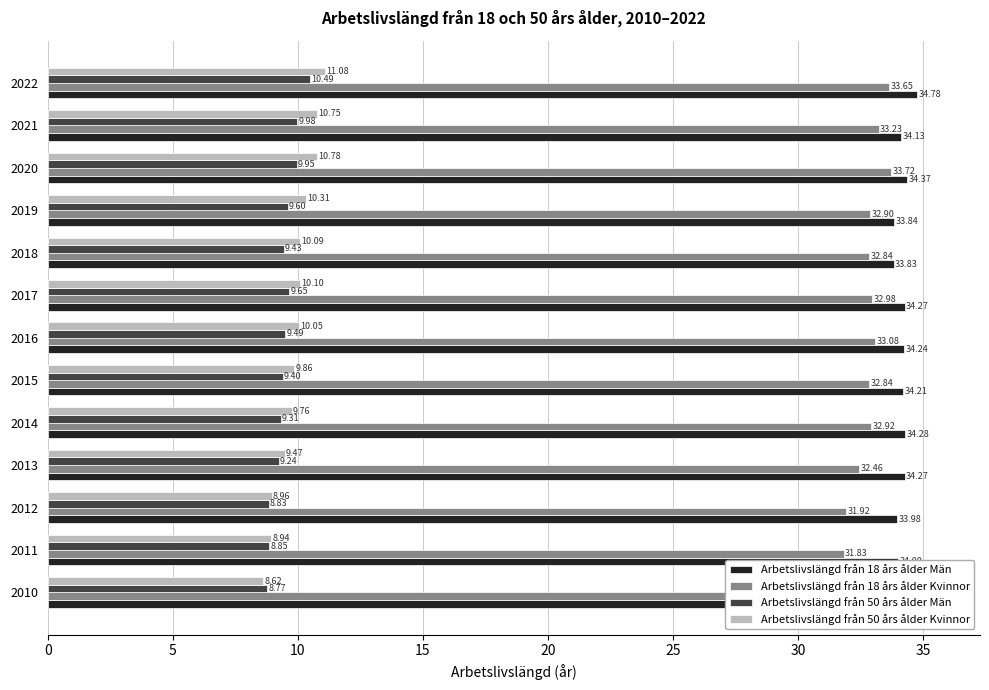

Reading left to right, list all the values displayed in this chart.

Arbetslivslängd från 18 års ålder Män: 34.3	34.0	34.0	34.3	34.3	34.2	34.2	34.3	33.8	33.8	34.4	34.1	34.8
Arbetslivslängd från 18 års ålder Kvinnor: 31.8	31.8	31.9	32.5	32.9	32.8	33.1	33.0	32.8	32.9	33.7	33.2	33.6
Arbetslivslängd från 50 års ålder Män: 8.8	8.8	8.8	9.2	9.3	9.4	9.5	9.7	9.4	9.6	9.9	10.0	10.5
Arbetslivslängd från 50 års ålder Kvinnor: 8.6	8.9	9.0	9.5	9.8	9.9	10.1	10.1	10.1	10.3	10.8	10.8	11.1